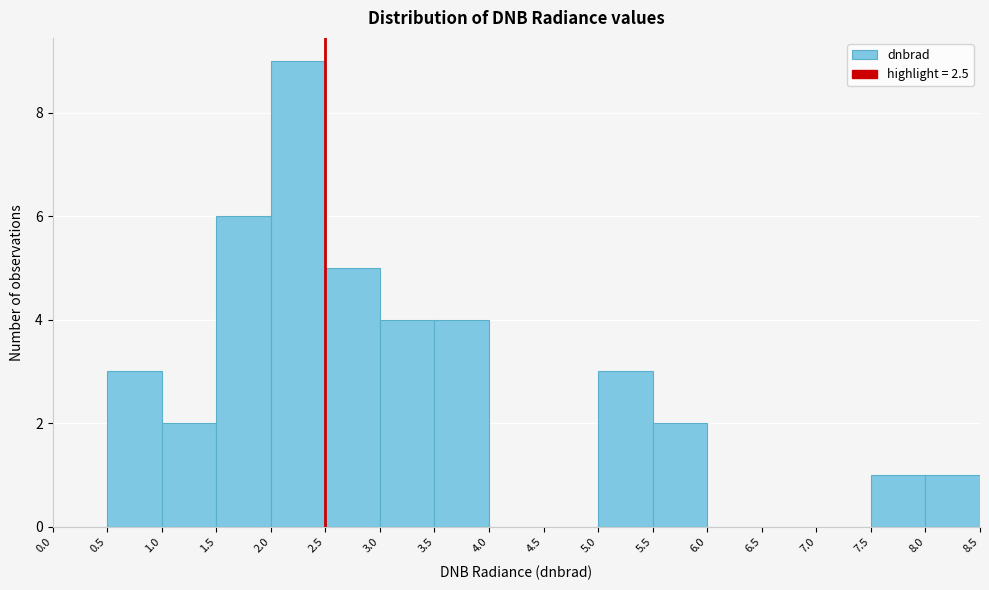

Reading left to right, transcribe this chart: for each bar, give the range it covers on the x-axis and its height. The values are not printed on the chart, so give them approximately, as read against the axis.

0.0 to 0.5: 0
0.5 to 1.0: 3
1.0 to 1.5: 2
1.5 to 2.0: 6
2.0 to 2.5: 9
2.5 to 3.0: 5
3.0 to 3.5: 4
3.5 to 4.0: 4
4.0 to 4.5: 0
4.5 to 5.0: 0
5.0 to 5.5: 3
5.5 to 6.0: 2
6.0 to 6.5: 0
6.5 to 7.0: 0
7.0 to 7.5: 0
7.5 to 8.0: 1
8.0 to 8.5: 1